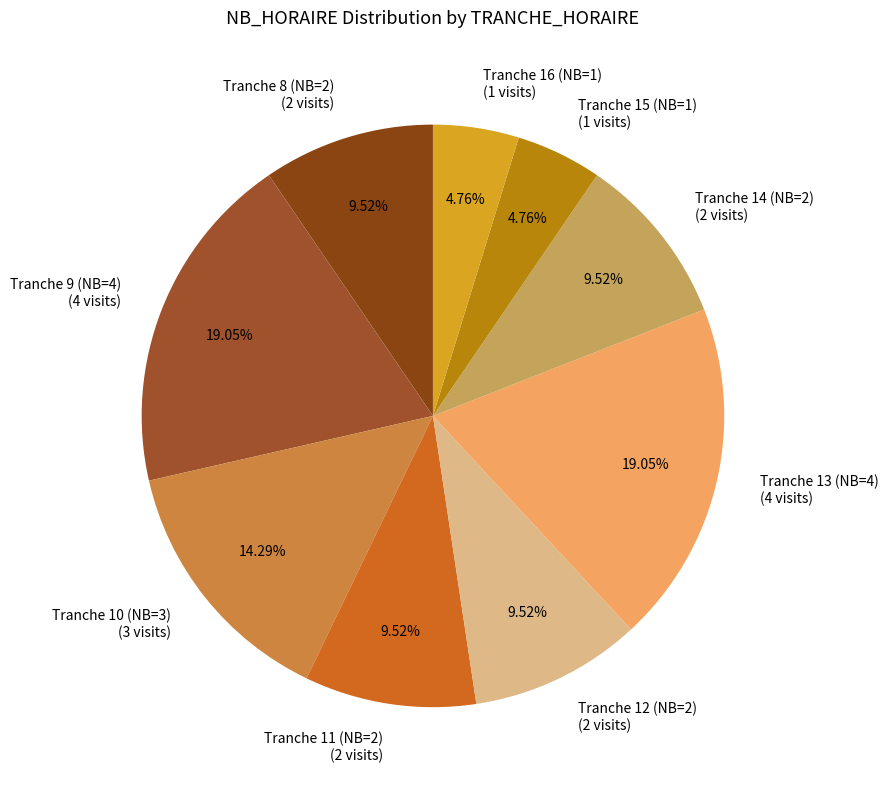

What percentage do Tranche 9 (NB=4) and Tranche 15 (NB=1) together represent?

23.8%